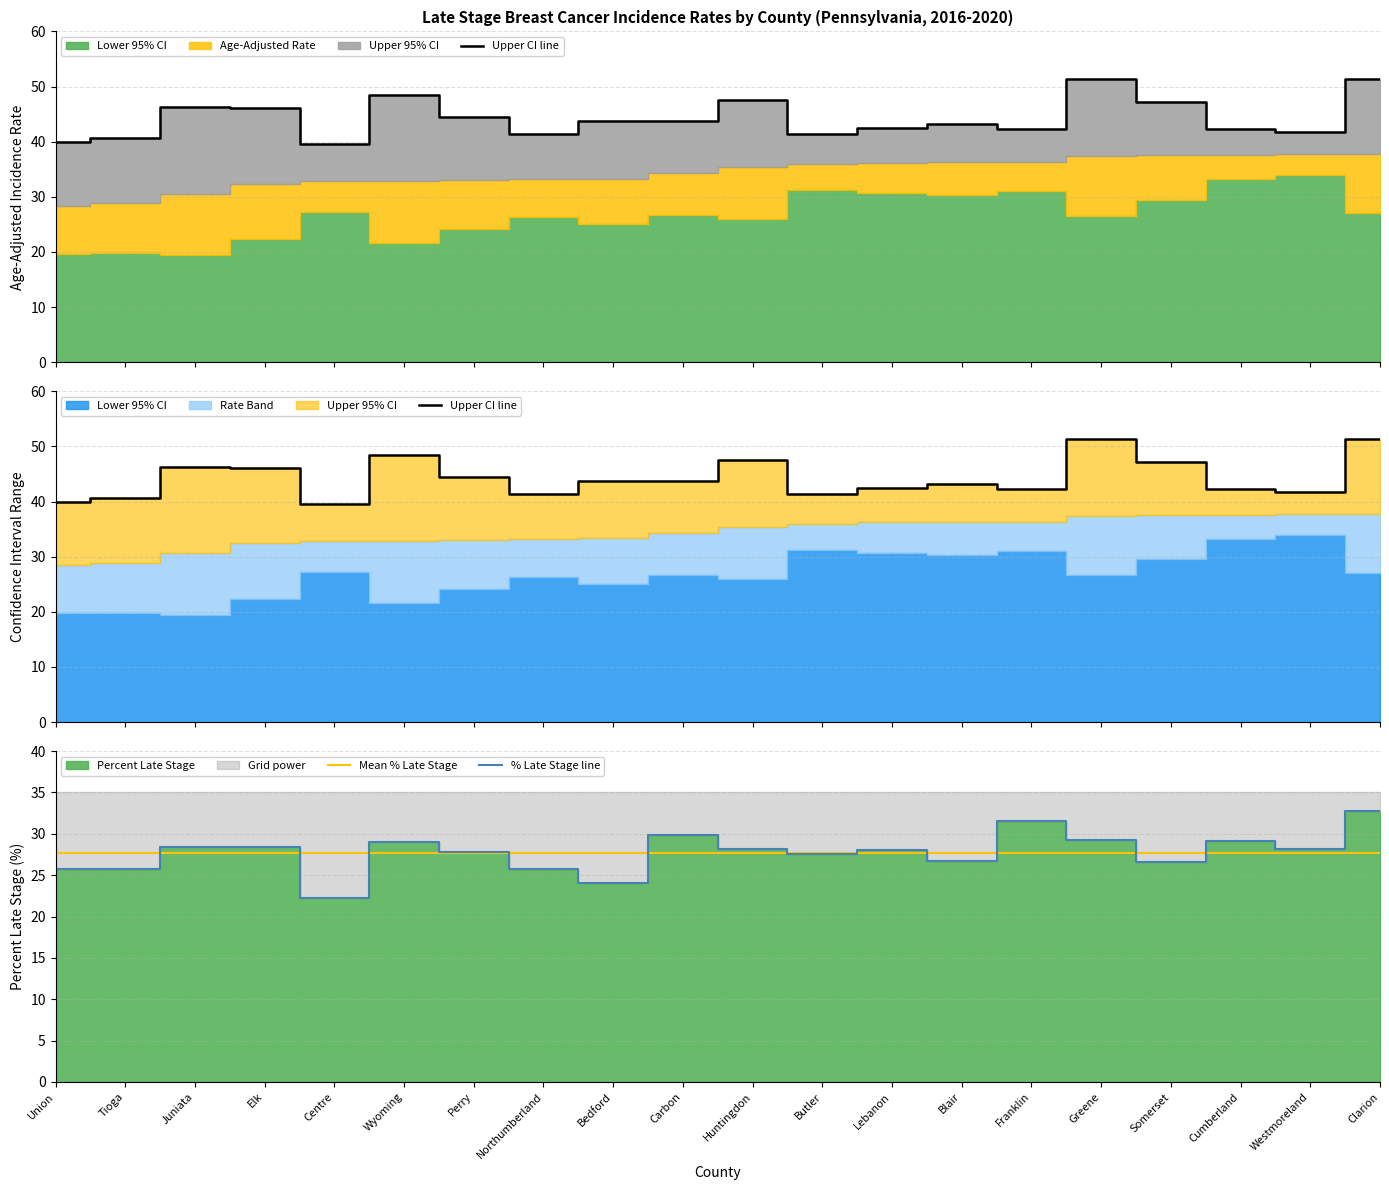

Where does the Upper CI line series first go above 43?

Juniata